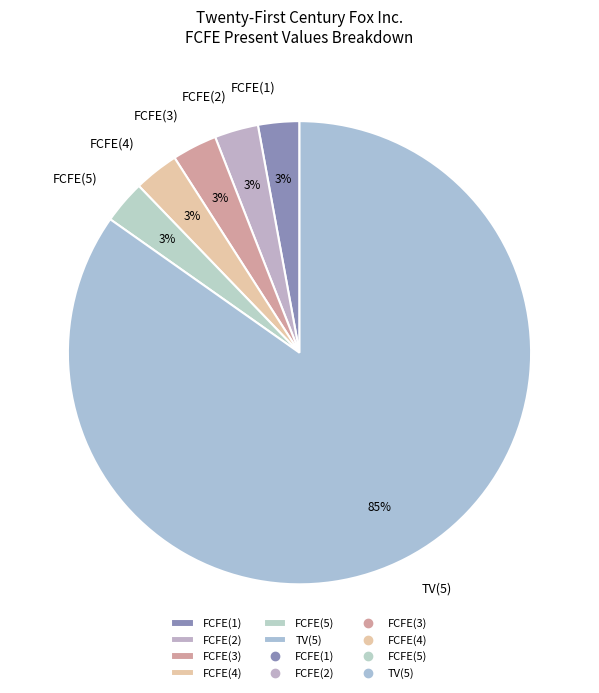

How many slices are in this pie chart?

6